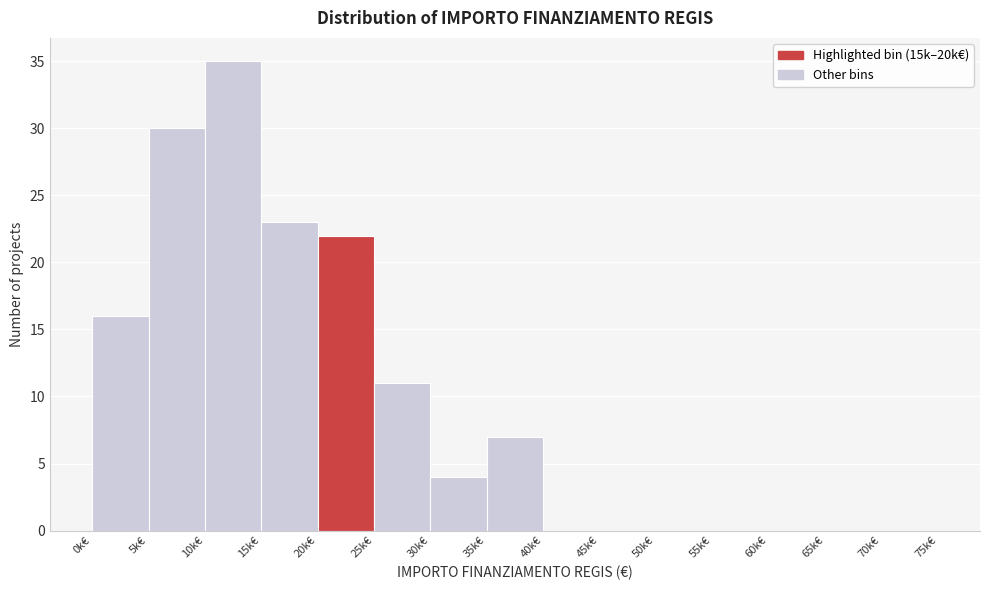

Reading left to right, extract all data points from this chart.

0k€=16	5k€=30	10k€=35	15k€=23	20k€=22	25k€=11	30k€=4	35k€=7	40k€=0	45k€=0	50k€=0	55k€=0	60k€=0	65k€=0	70k€=0